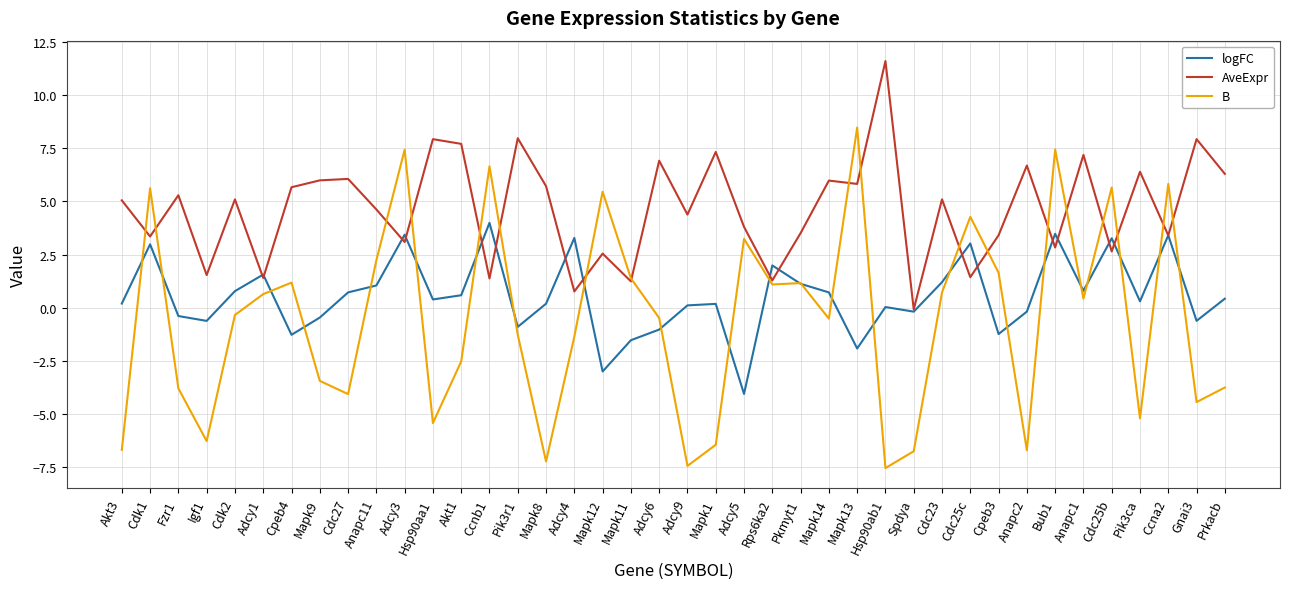

What is the sum of the B values at Cdk2 and Akt3?

-7.0